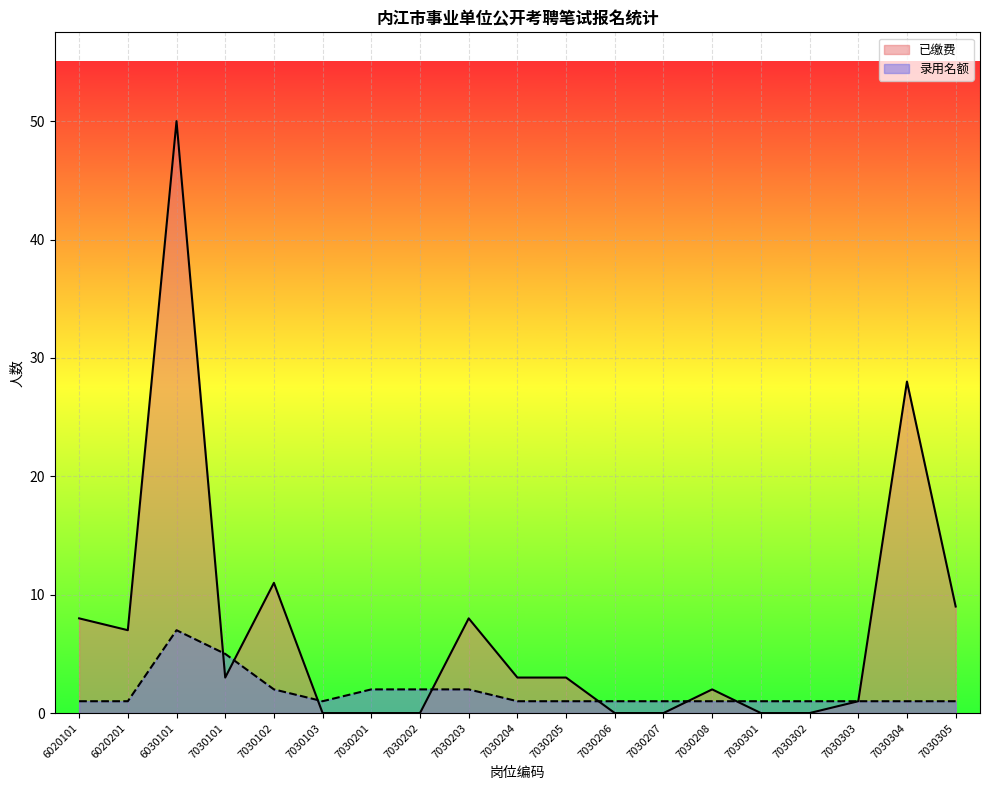

What is the spread (max minus min) of values at 7030201?

2